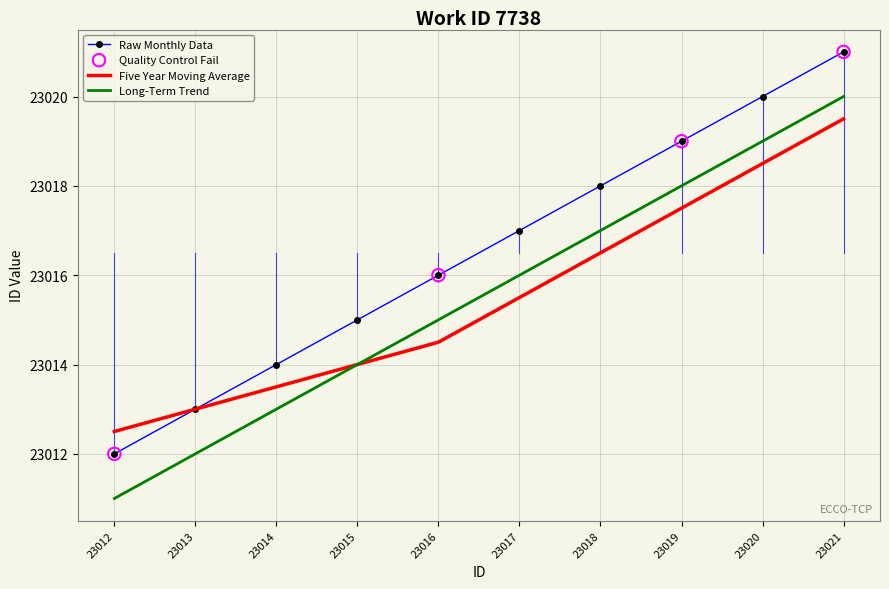

What is the spread (max minus min) of values at 23014?

1.0